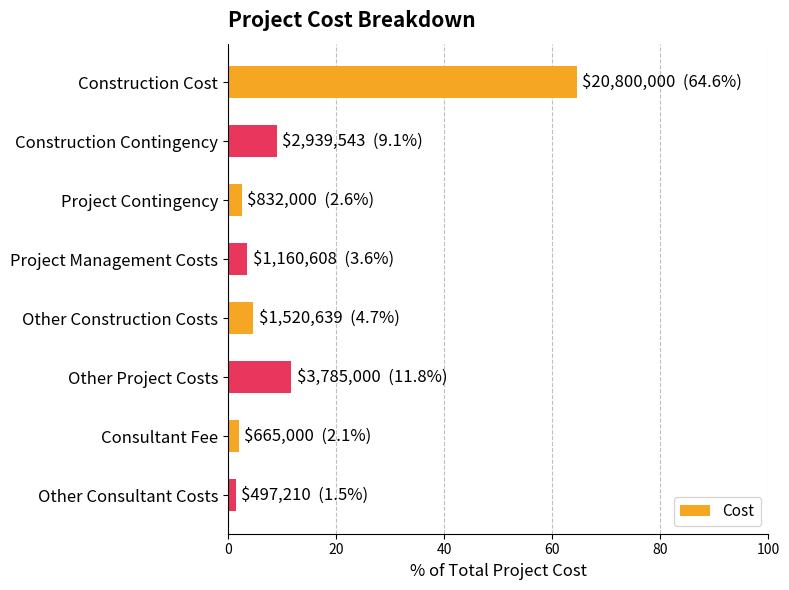

Are the bars grouped side by side (vs. stacked)?

No